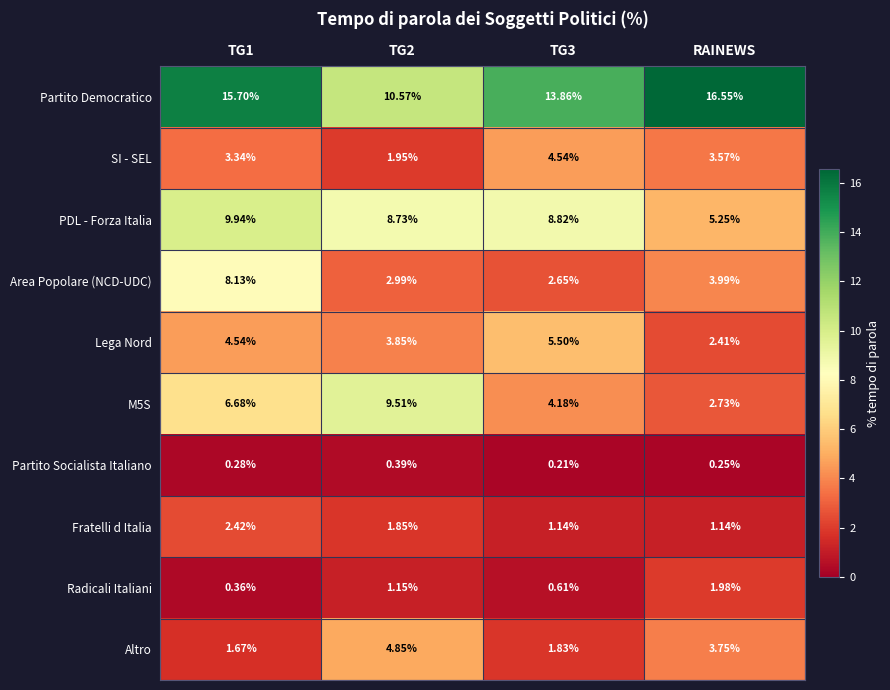

What is the difference between the highest and lowest values at TG1?

15.4